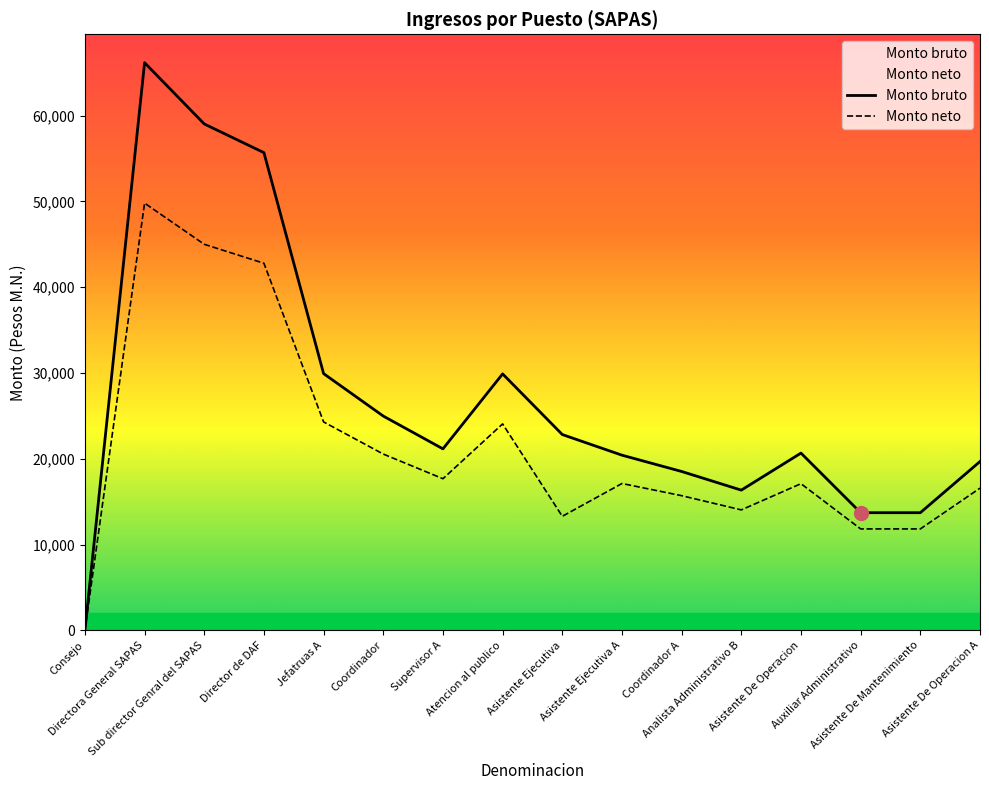

What is the value of the Monto neto point at the 15th from the left?

11825.5